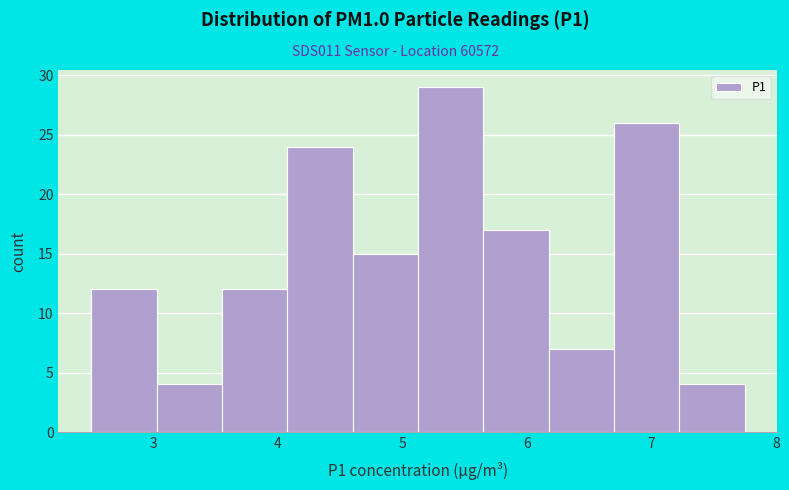

Reading left to right, list every bar in this chart as the range it spans on the x-axis followed by its height. Neither the bar edges nor the heights are printed on the chart, so give them approximately, as read against the axes.

2.5 to 3.0: 12
3.0 to 3.6: 4
3.6 to 4.1: 12
4.1 to 4.6: 24
4.6 to 5.1: 15
5.1 to 5.7: 29
5.7 to 6.2: 17
6.2 to 6.7: 7
6.7 to 7.2: 26
7.2 to 7.8: 4